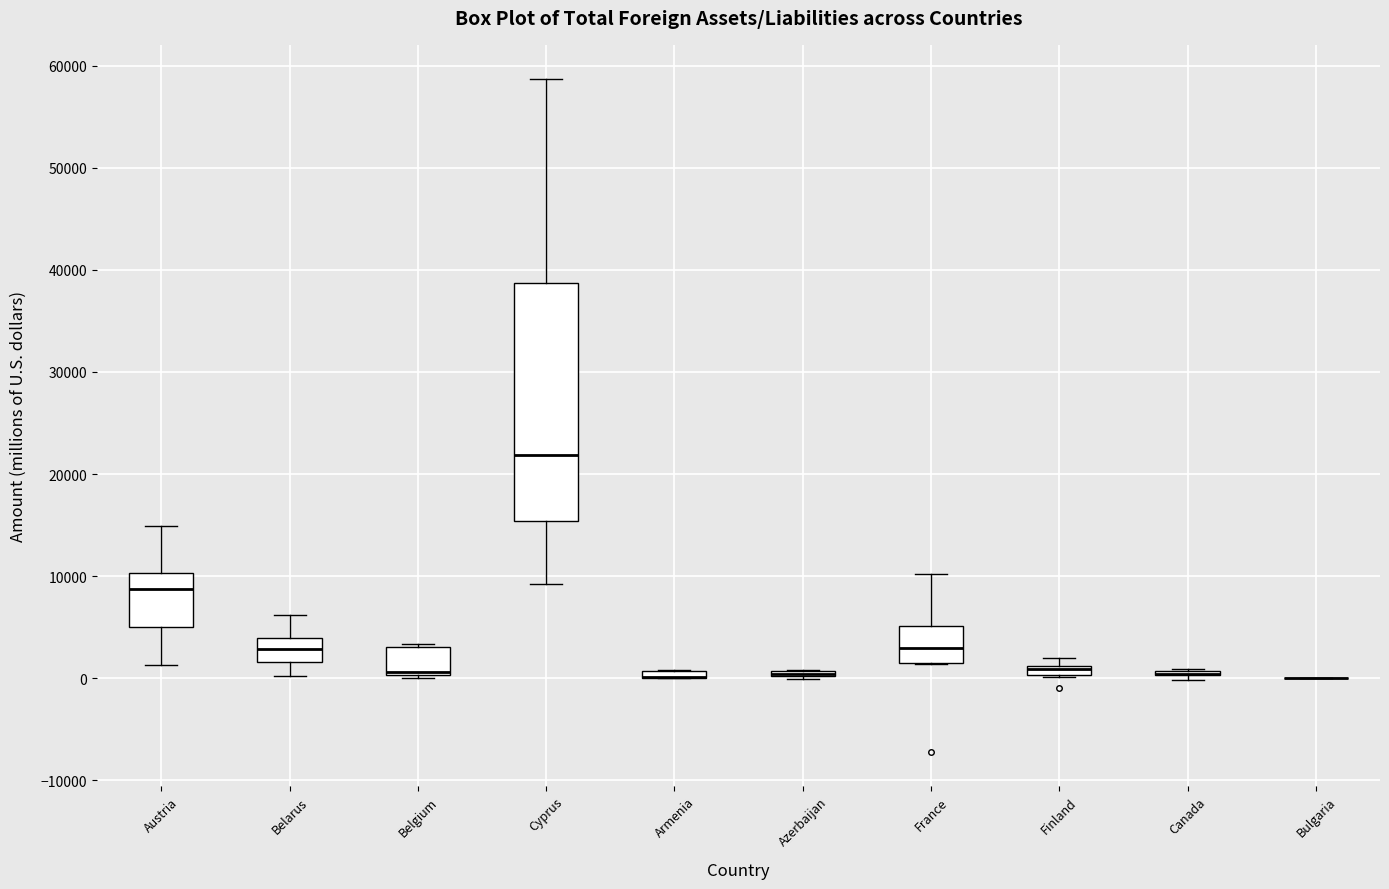

Where does the lower whisker of the box for Austria end on the y-axis? The values are not printed on the chart, so give them approximately, as read against the axis.

1000